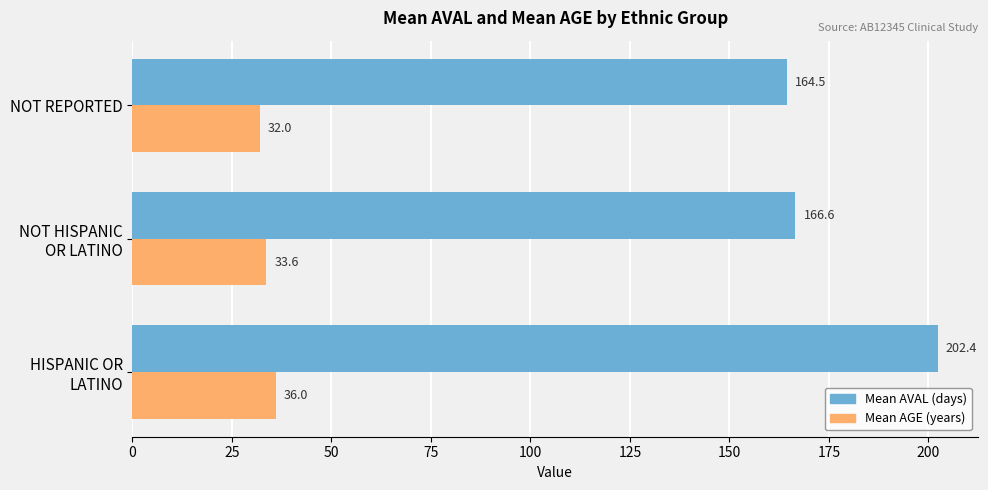

List the series in order of their peak value, lowest first.

Mean AGE (years), Mean AVAL (days)